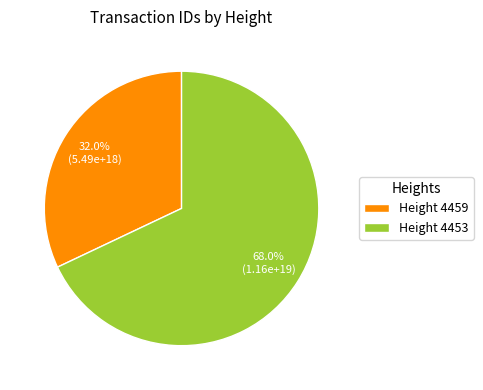

Which slice represents more than half of the pie?

Height 4453